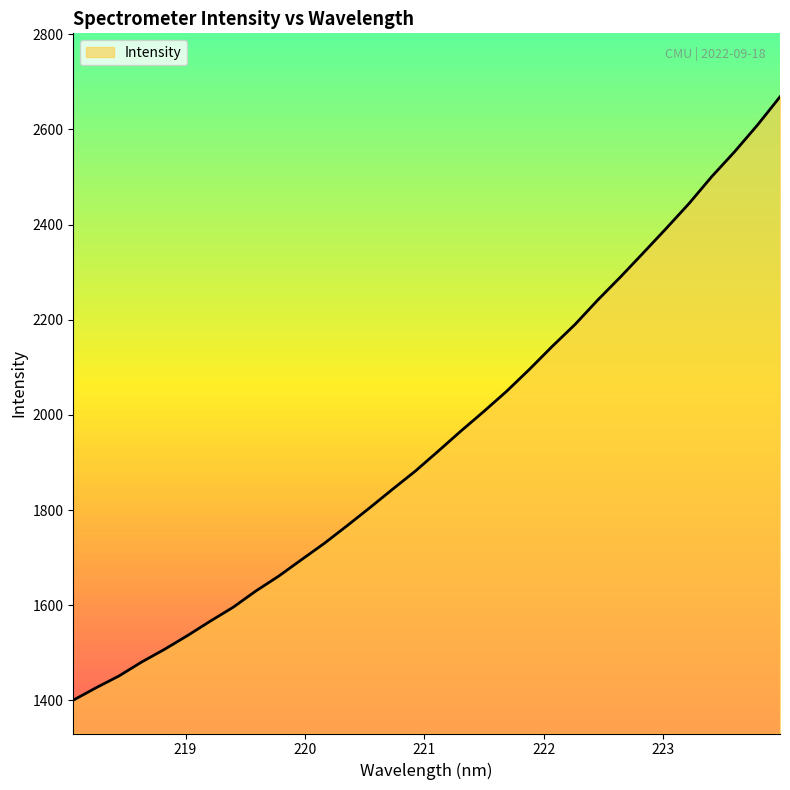

What is the smallest value displayed?

1400.4